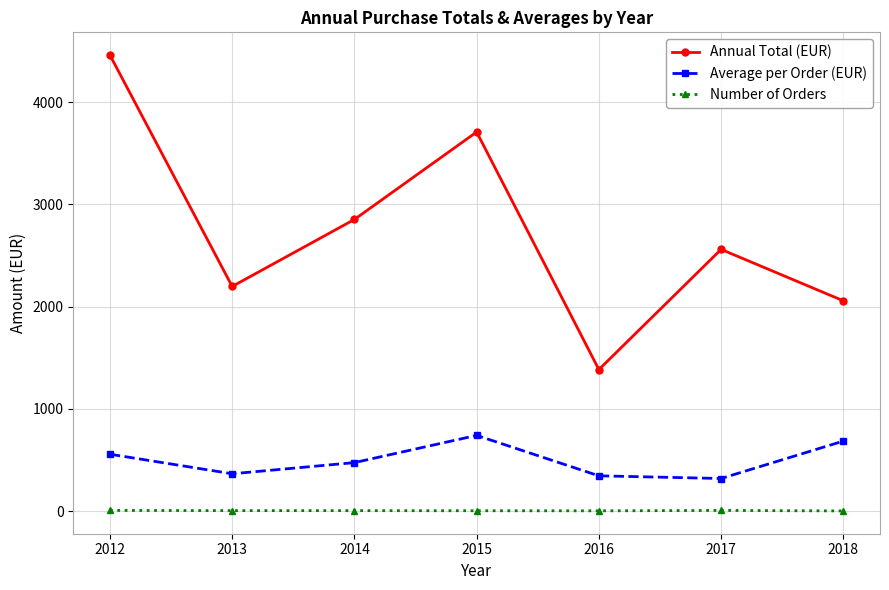

Which category has the highest value in the Annual Total (EUR) series?

2012